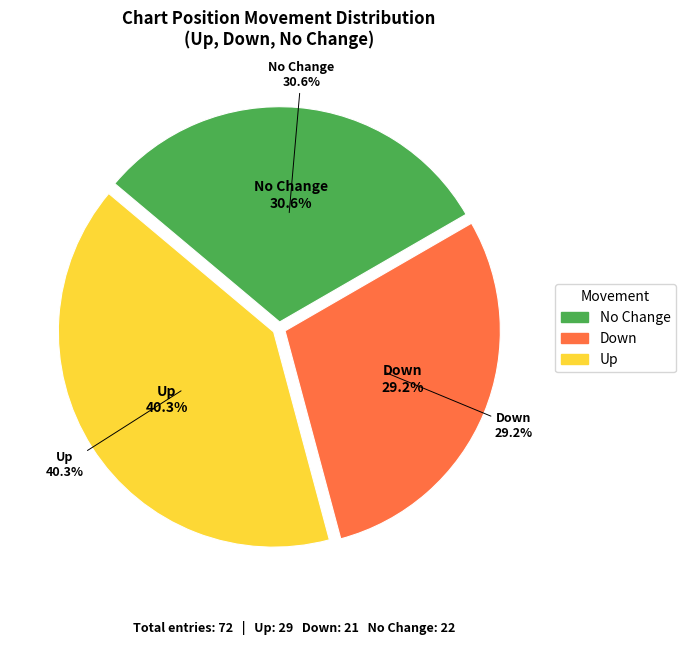

How many slices are in this pie chart?

3